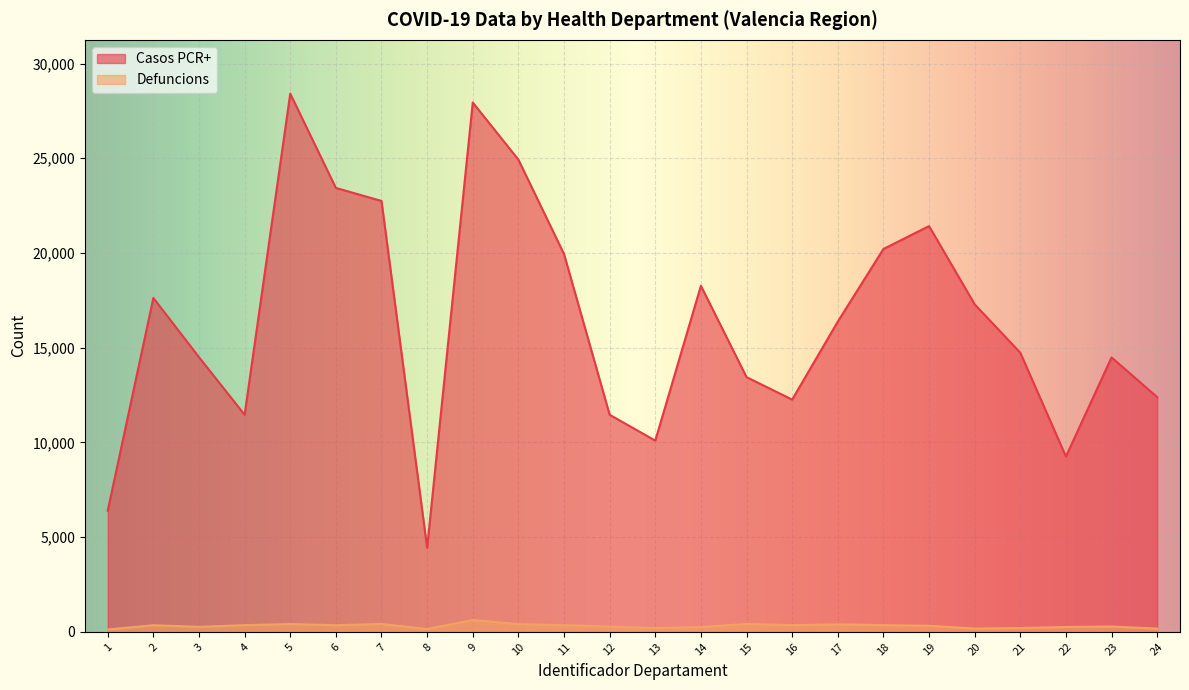

In Casos PCR+, how many points are higher than both neighbors (excluding endpoints)?

6